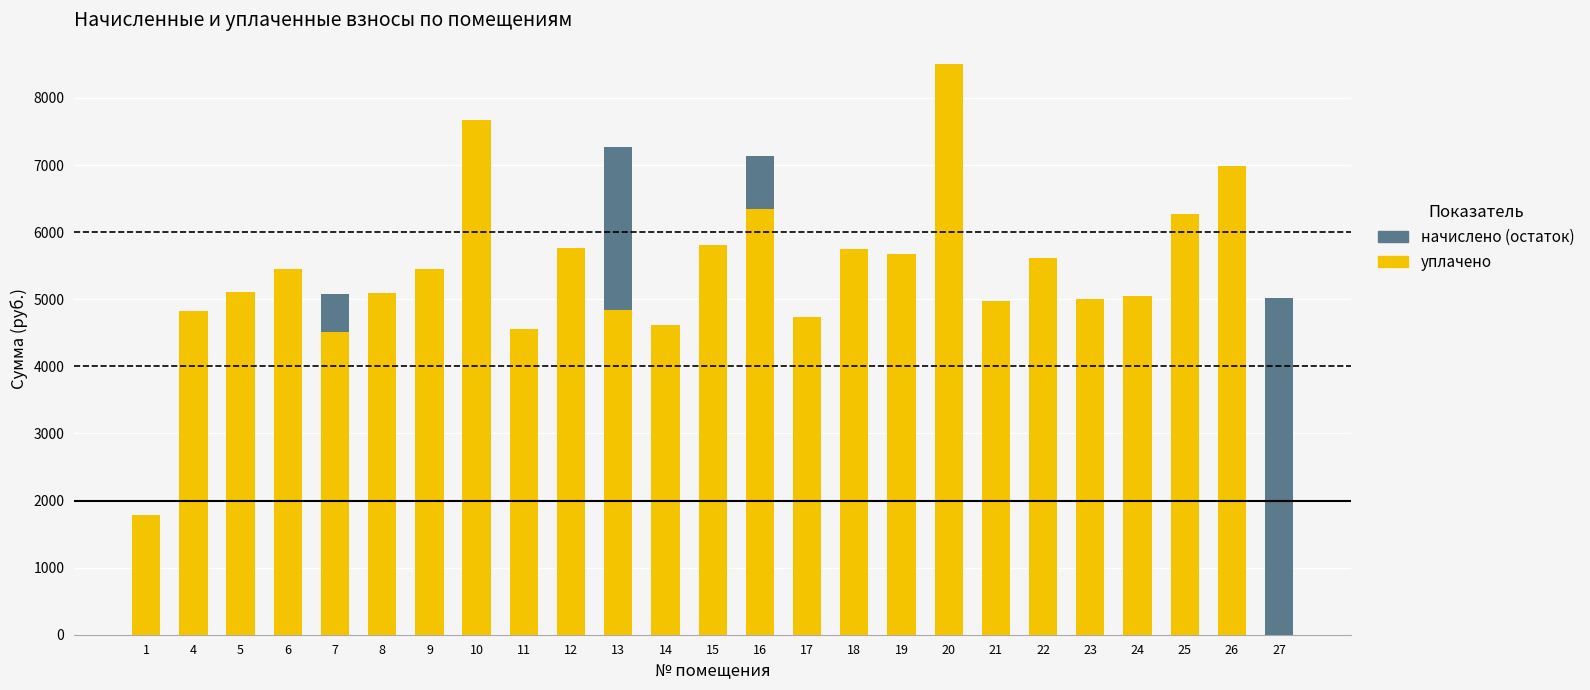

What is the sum of the уплачено values at 16 and 8?

11430.5